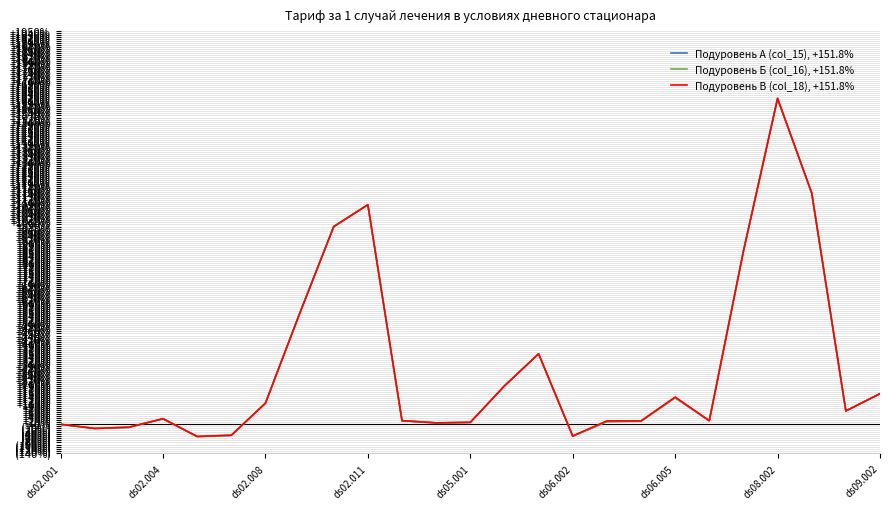

Is it true that Подуровень А (col_15) equals 305.9 at 20?

False